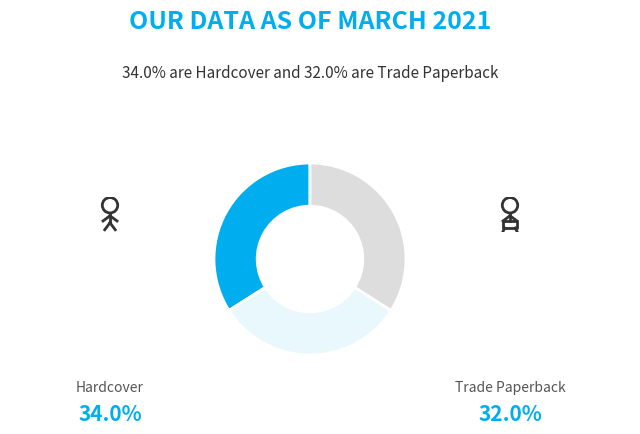

What percentage is the Hardcover slice, to the nearest percent?

34%